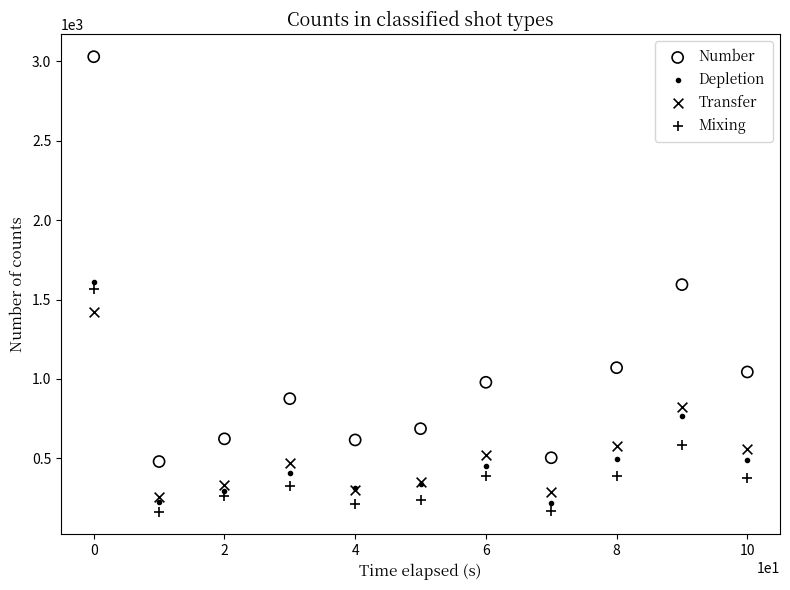

What are all the series names shown in the legend?

Number, Depletion, Transfer, Mixing